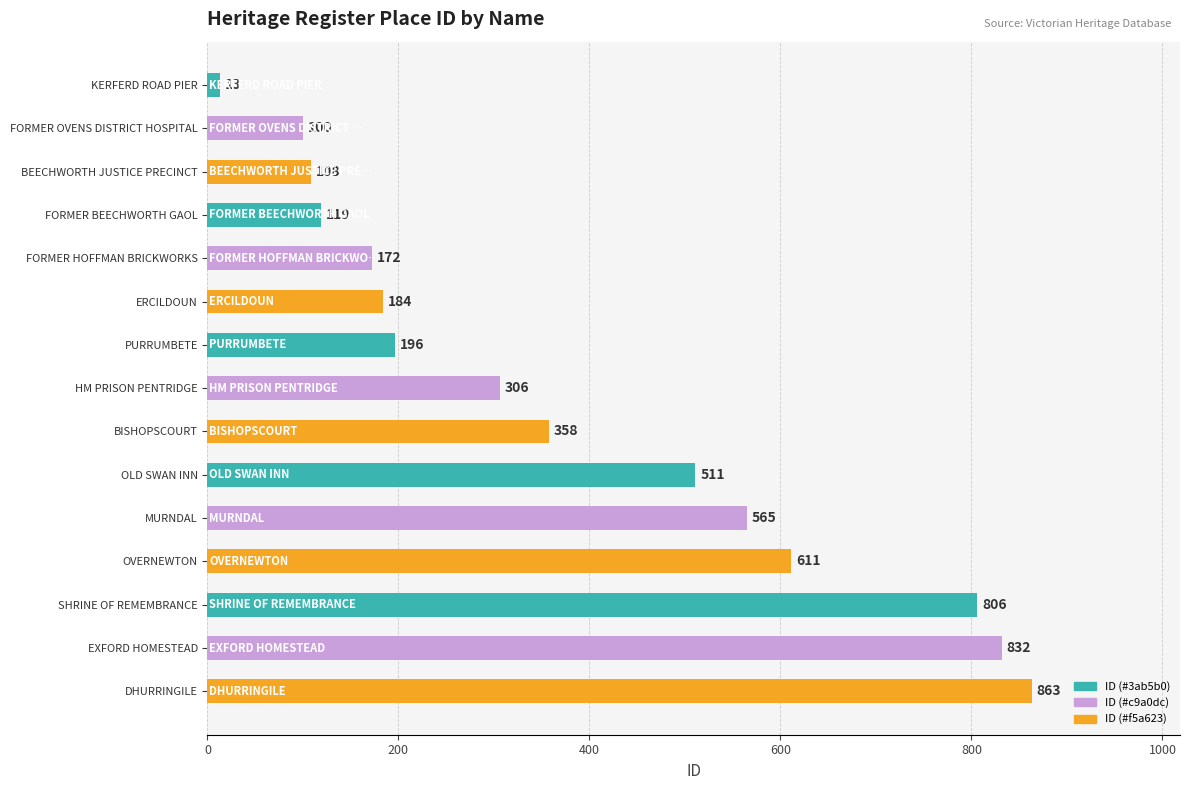

Which has a higher value, SHRINE OF REMEMBRANCE or PURRUMBETE?

SHRINE OF REMEMBRANCE